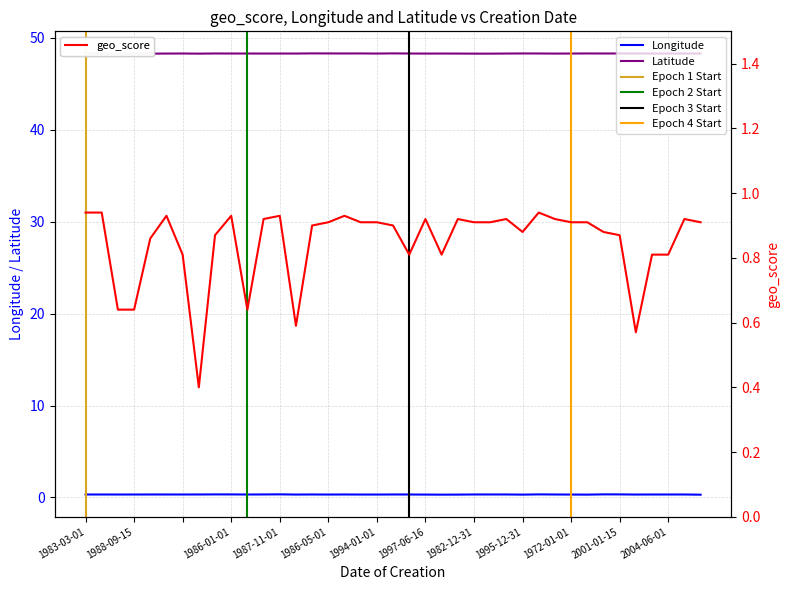

True or false: latitude and geo_score cross at least once.

False